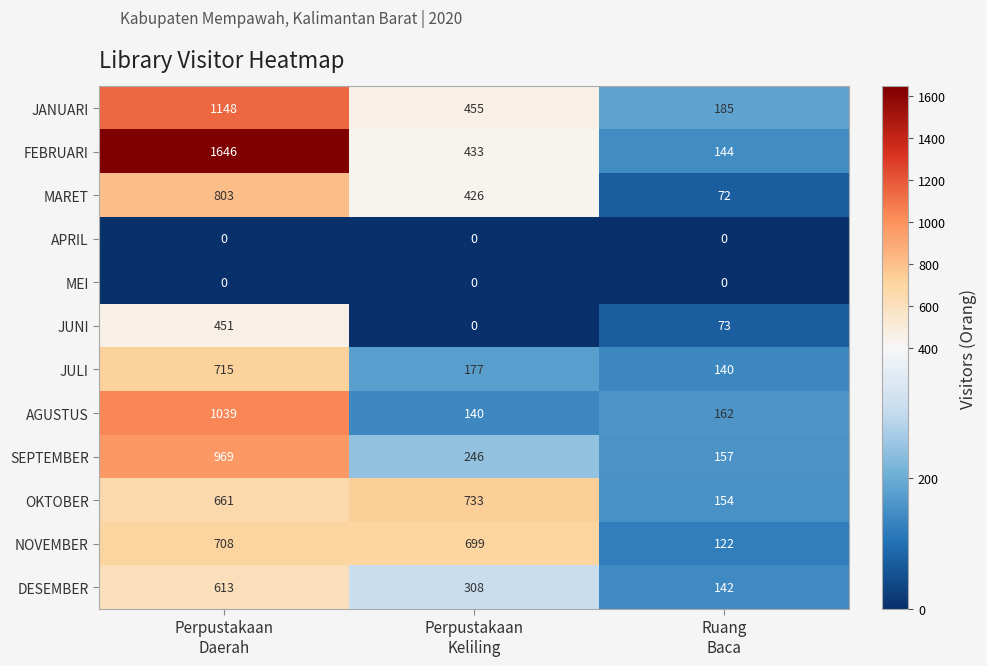

What is the total value across all series at Ruang
Baca?

1351